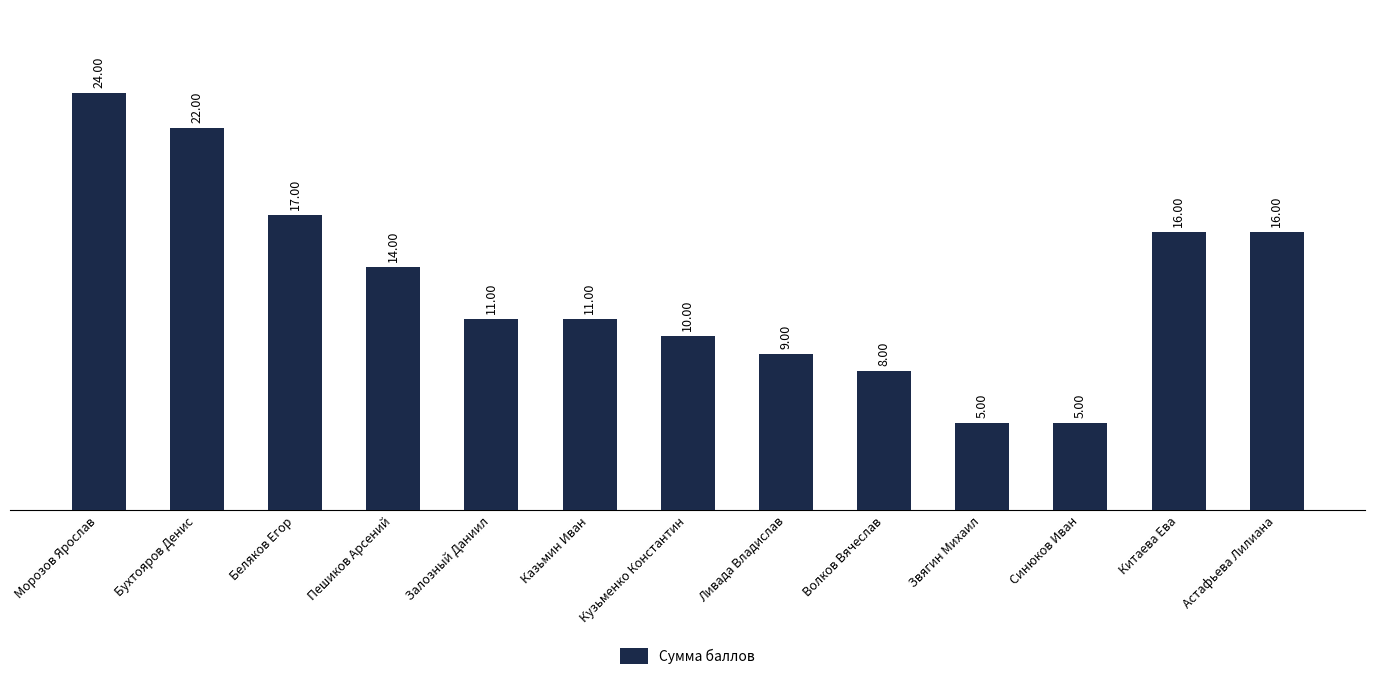

What is the label of the 3rd bar from the left?

Беляков Егор